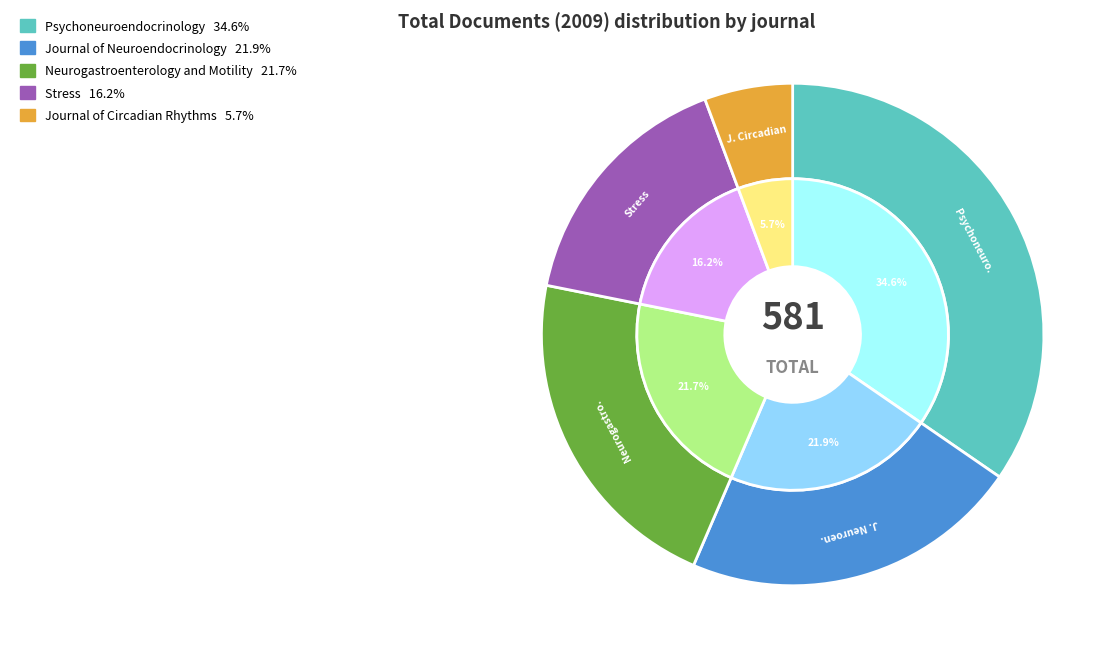

What percentage is the Stress slice, to the nearest percent?

16%